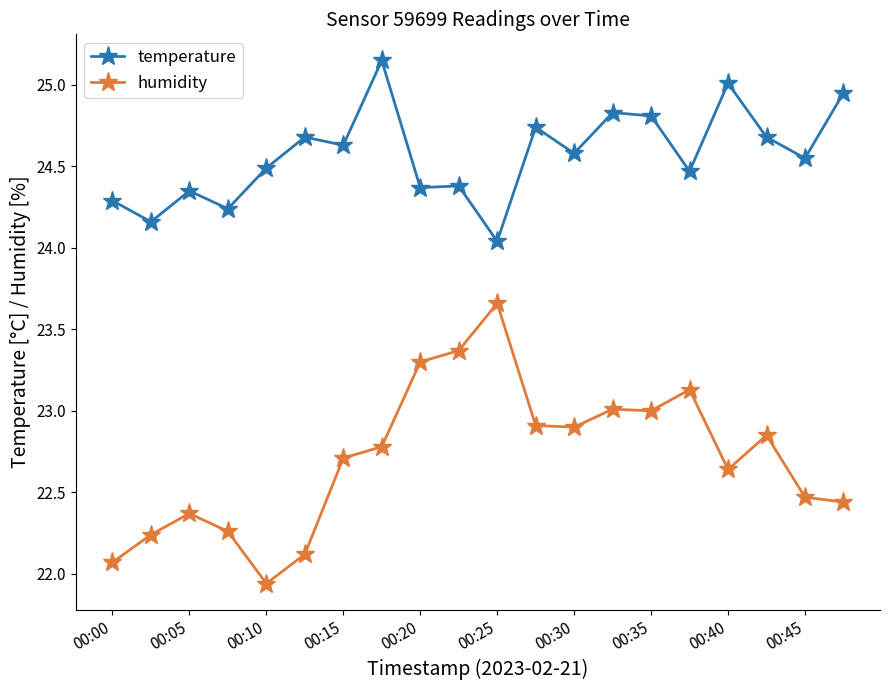

What is the value of the humidity point at the 10th from the left?

23.4